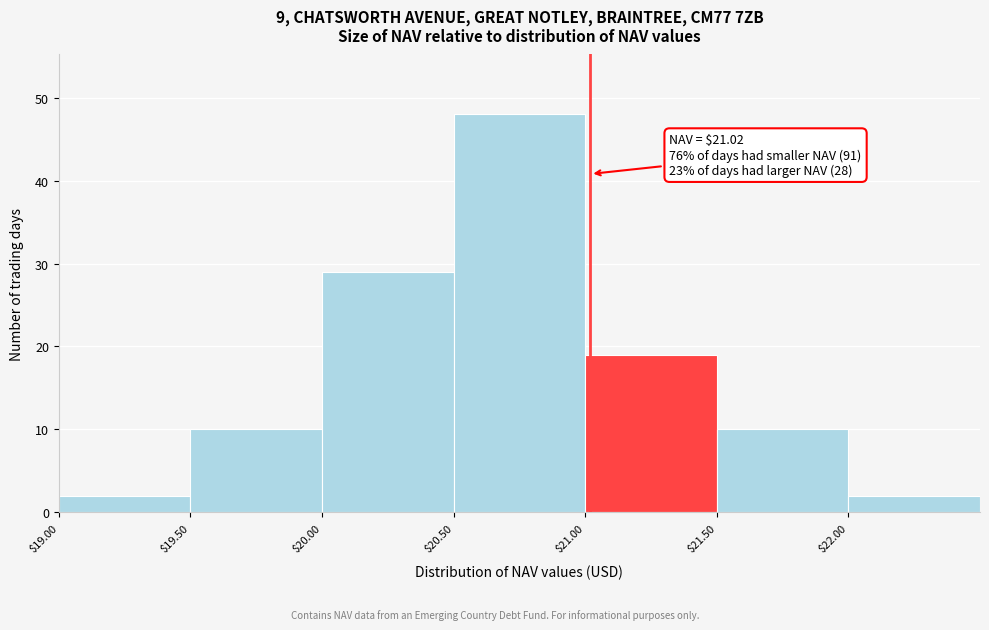

Which range on the x-axis has the tallest bar?

20.5 to 21.0